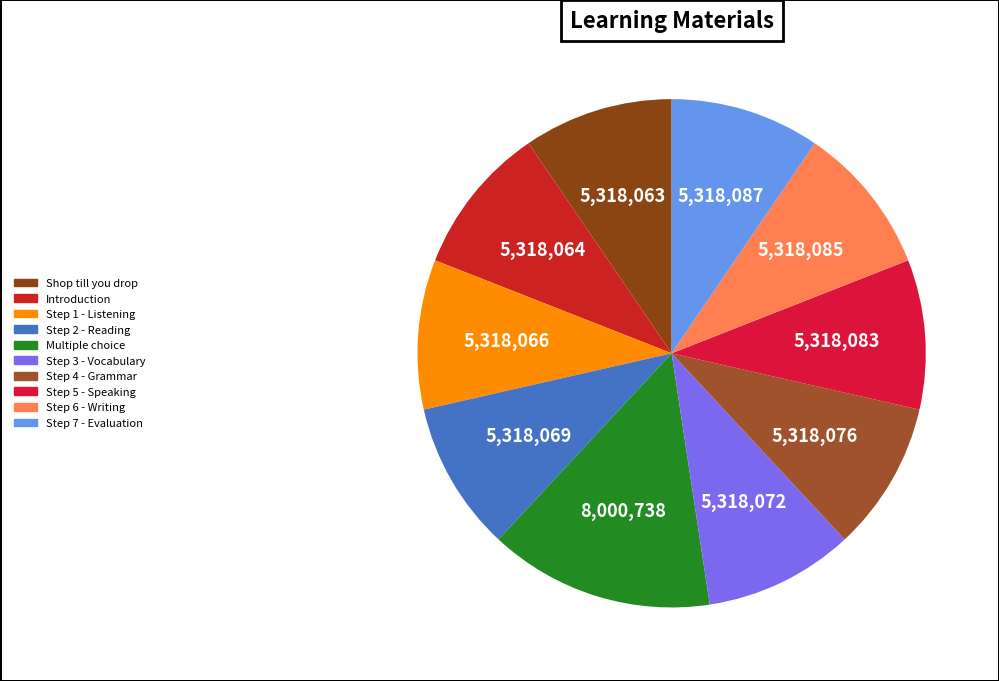

To the nearest percent, what is the combined percentage of Step 6 - Writing and Introduction?

19%